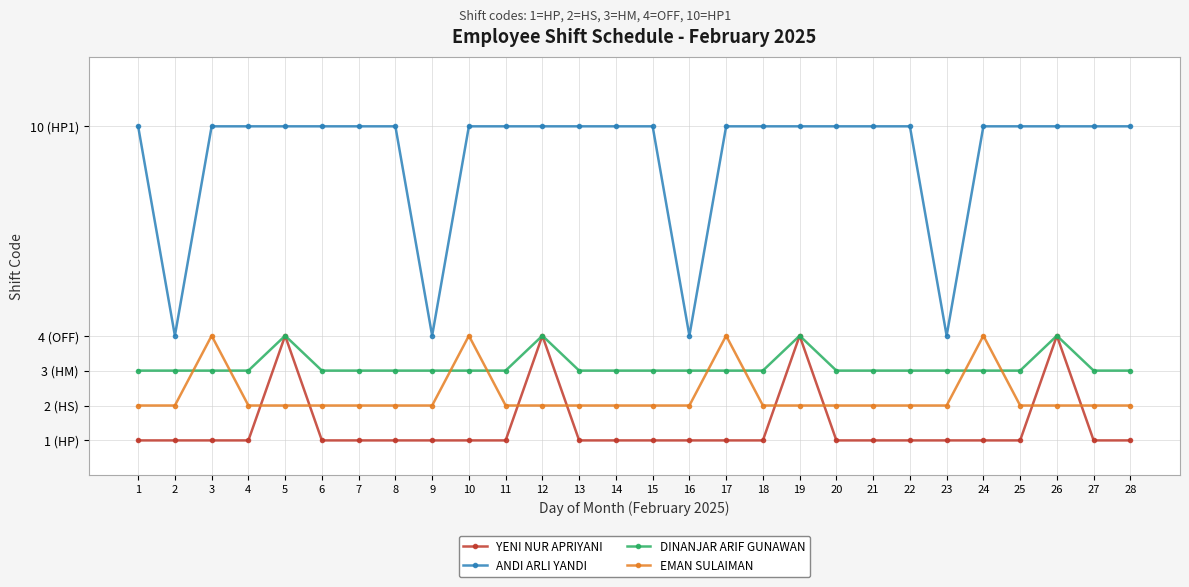

Is the value of YENI NUR APRIYANI at 14 greater than the value of ANDI ARLI YANDI at 6?

No